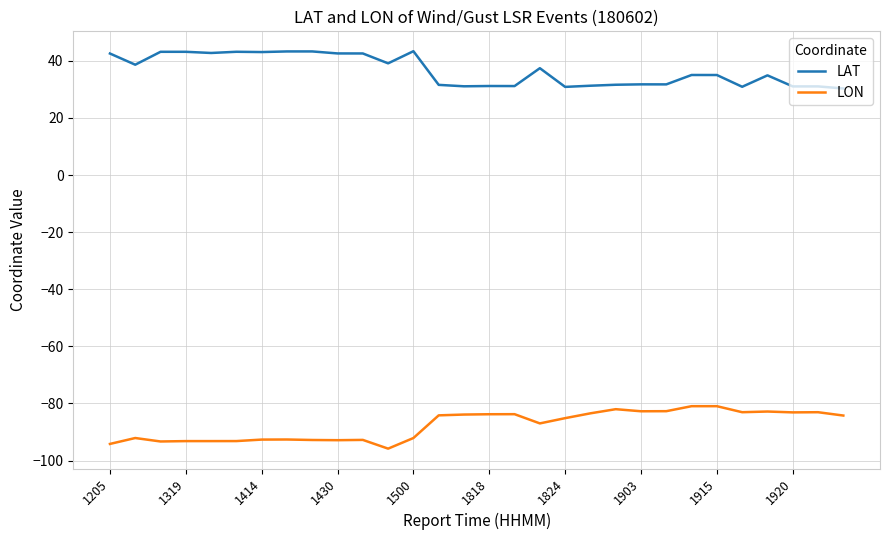

True or false: LON and LAT cross at least once.

False